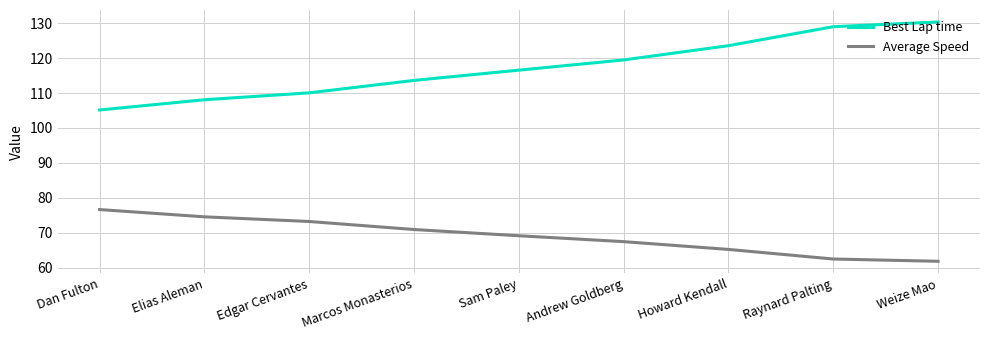

True or false: Best Lap time and Average Speed cross at least once.

False